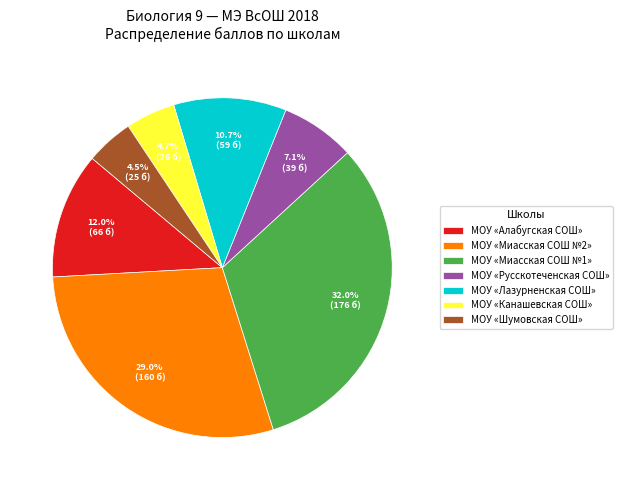

How many segments does this pie chart have?

7